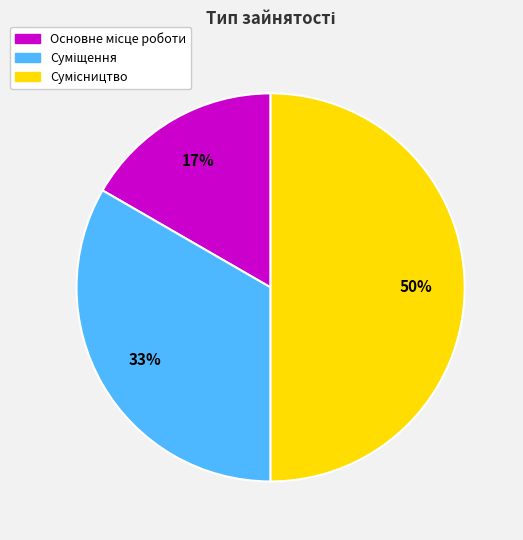

To the nearest percent, what is the average slice percentage?

33%